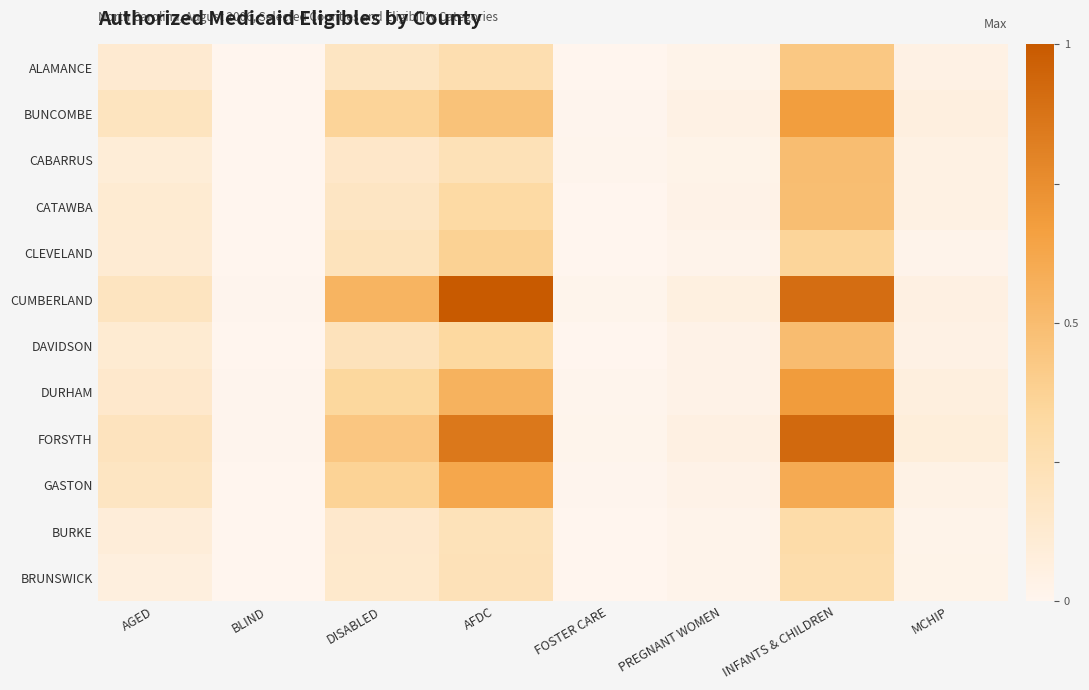

At how many categories does at least one series exceed 0?

8